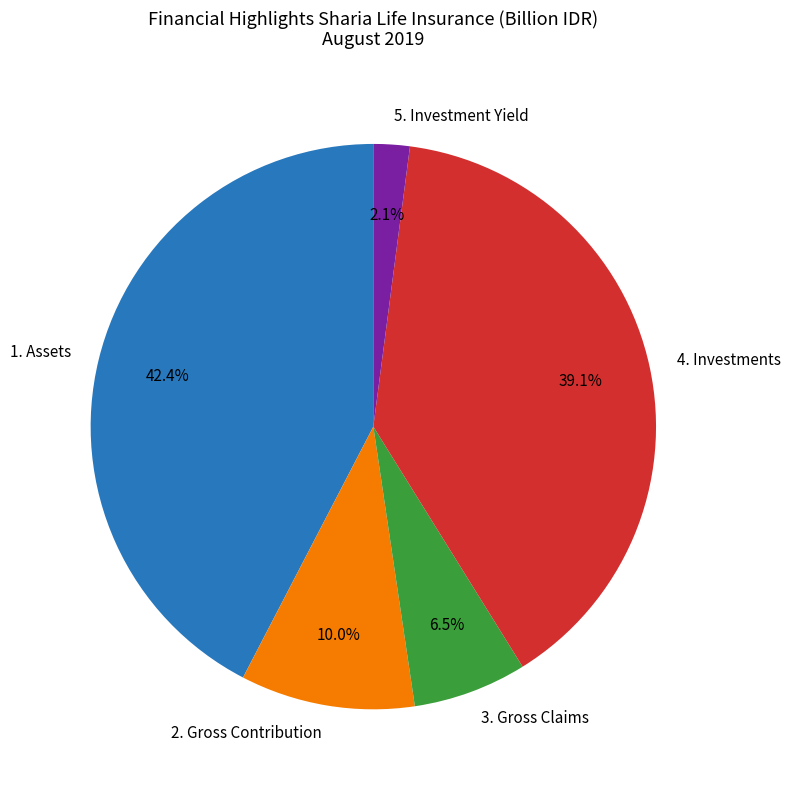

What percentage is NOT represented by 5. Investment Yield?

97.9%